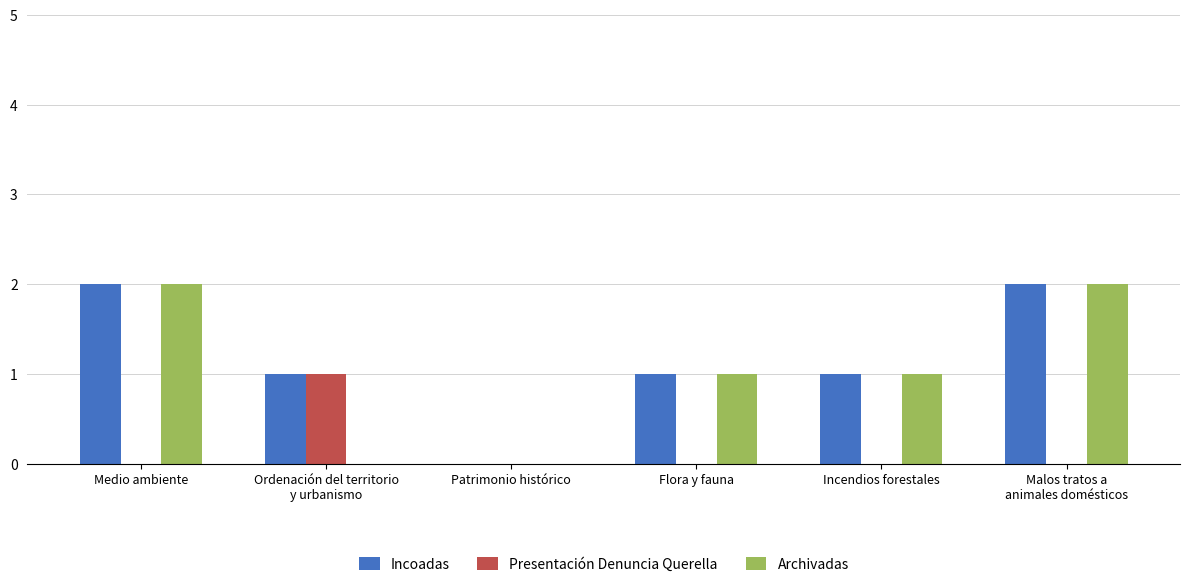

Reading left to right, what are all the values shown in this chart?

Incoadas: 2	1	0	1	1	2
Presentación Denuncia Querella: 0	1	0	0	0	0
Archivadas: 2	0	0	1	1	2